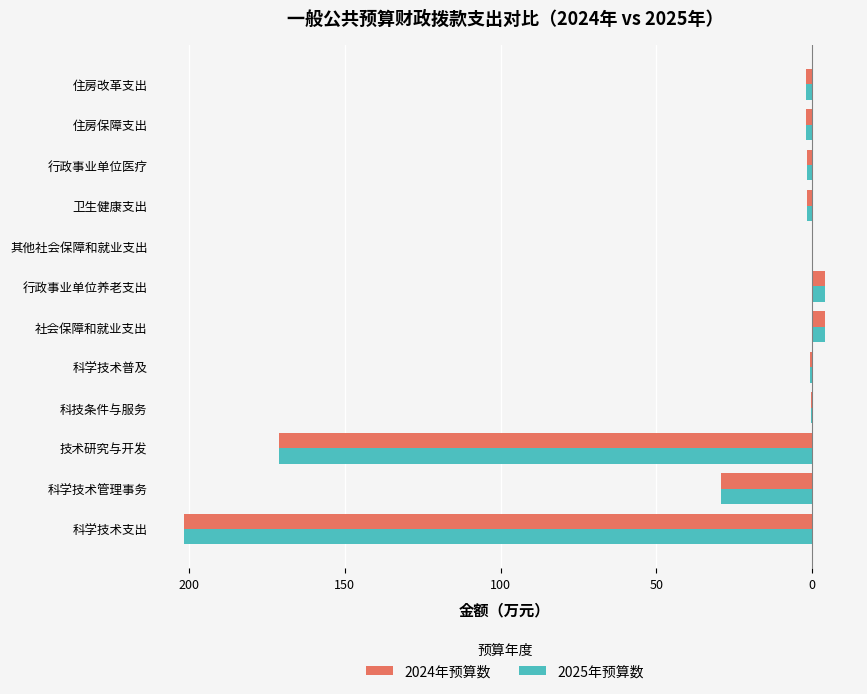

What are all the series names shown in the legend?

2024年预算数, 2025年预算数